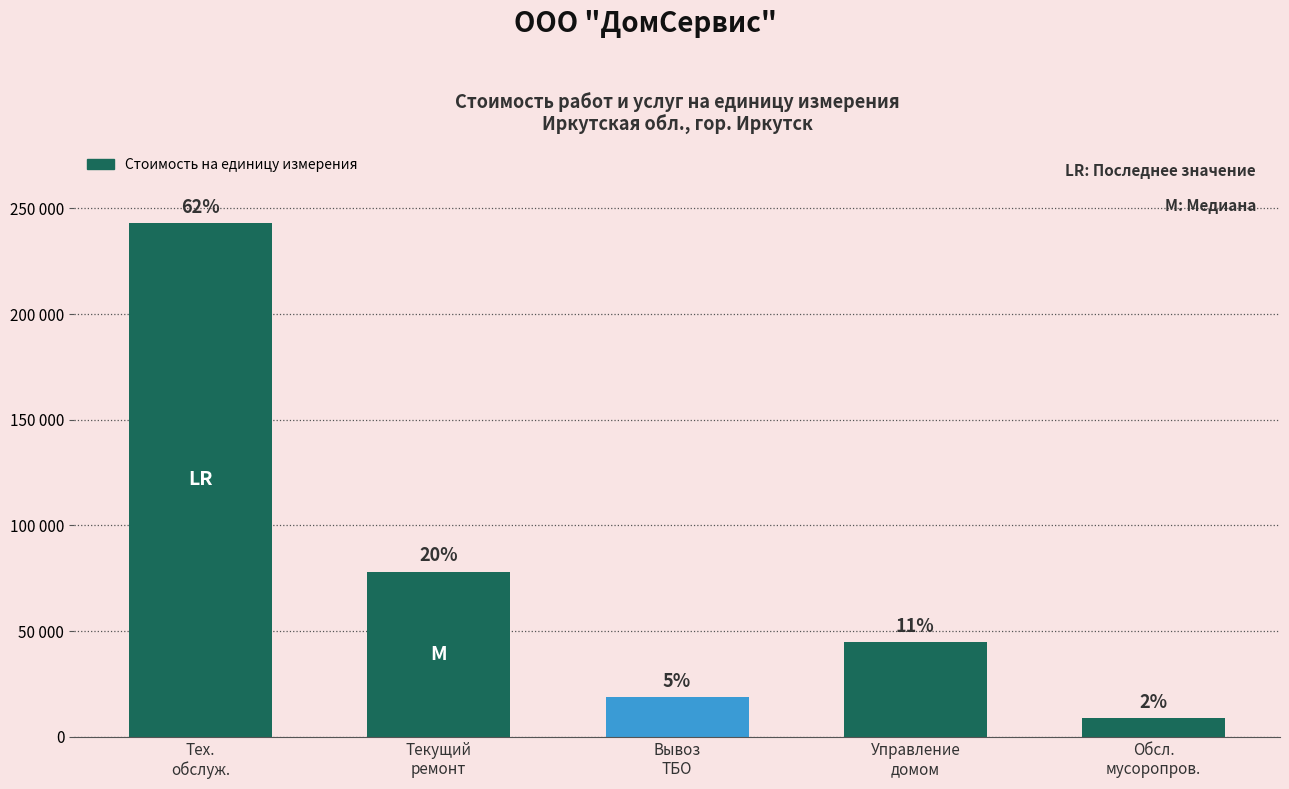

What is the minimum value shown in the chart?

8886.6